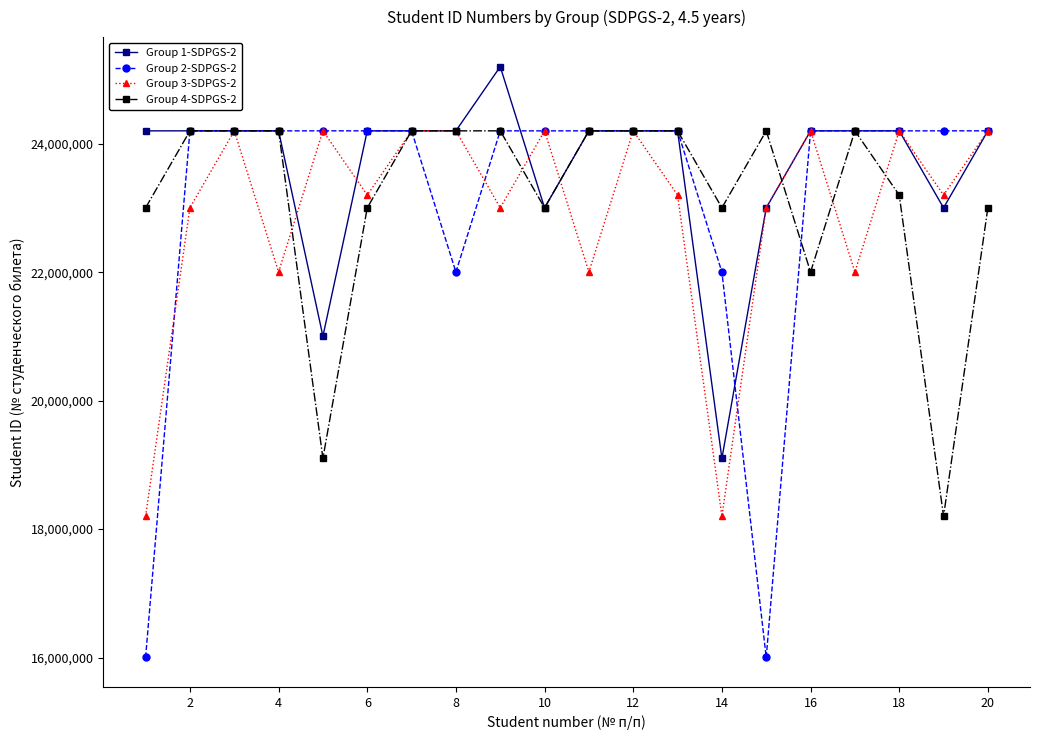

At how many categories does at least one series exceed 16125806?

20